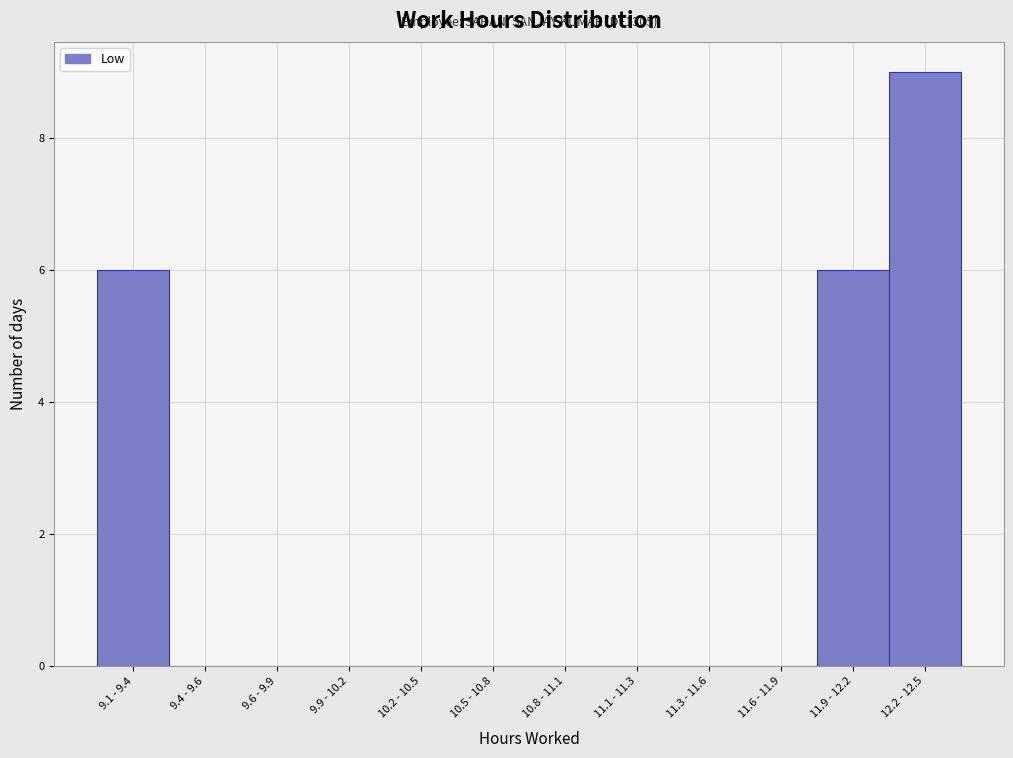

Reading left to right, extract all data points from this chart.

9.1 - 9.4=6	9.4 - 9.6=0	9.6 - 9.9=0	9.9 - 10.2=0	10.2 - 10.5=0	10.5 - 10.8=0	10.8 - 11.1=0	11.1 - 11.3=0	11.3 - 11.6=0	11.6 - 11.9=0	11.9 - 12.2=6	12.2 - 12.5=9